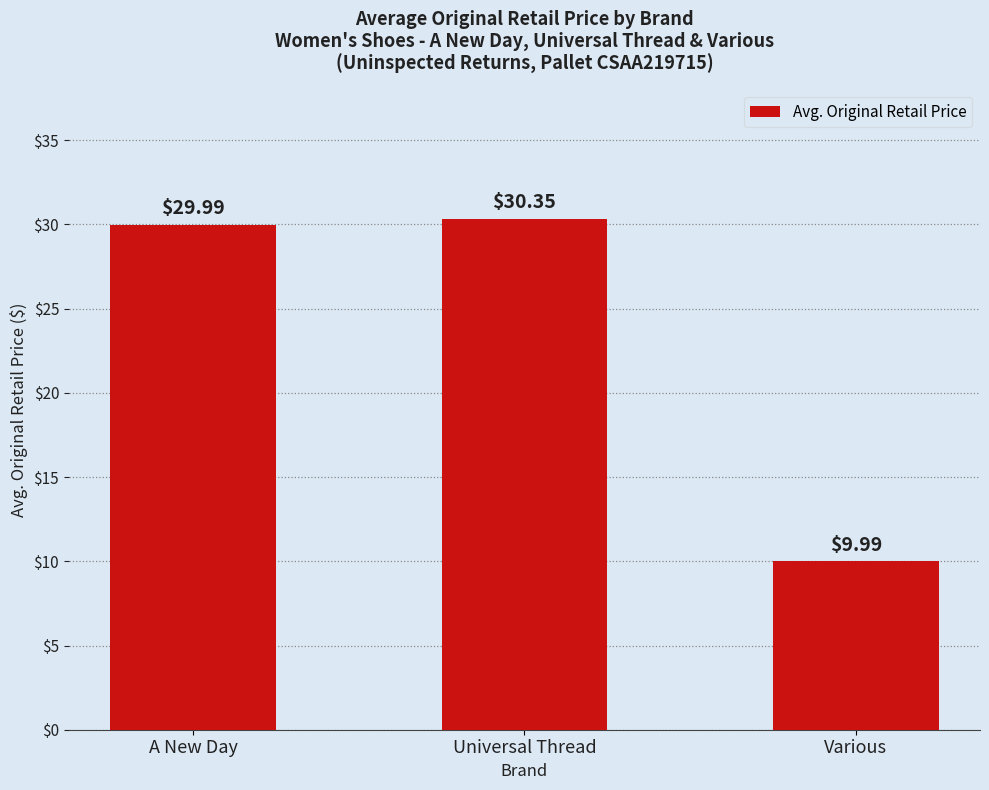

Reading left to right, what are all the values shown in this chart?

A New Day=30.0	Universal Thread=30.4	Various=10.0